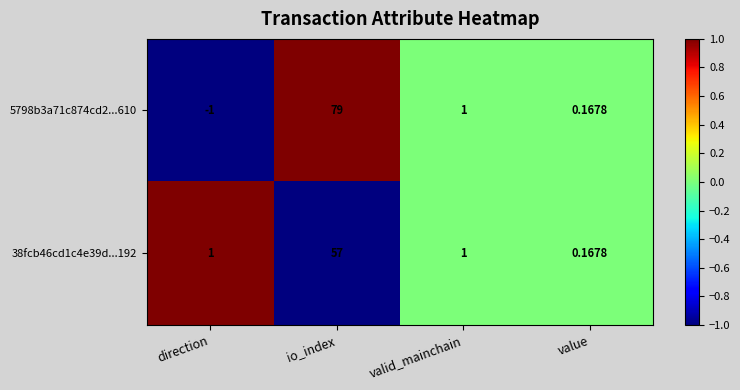

At direction, list the series in order from largest to smallest.

38fcb46cd1c4e39d...192, 5798b3a71c874cd2...610